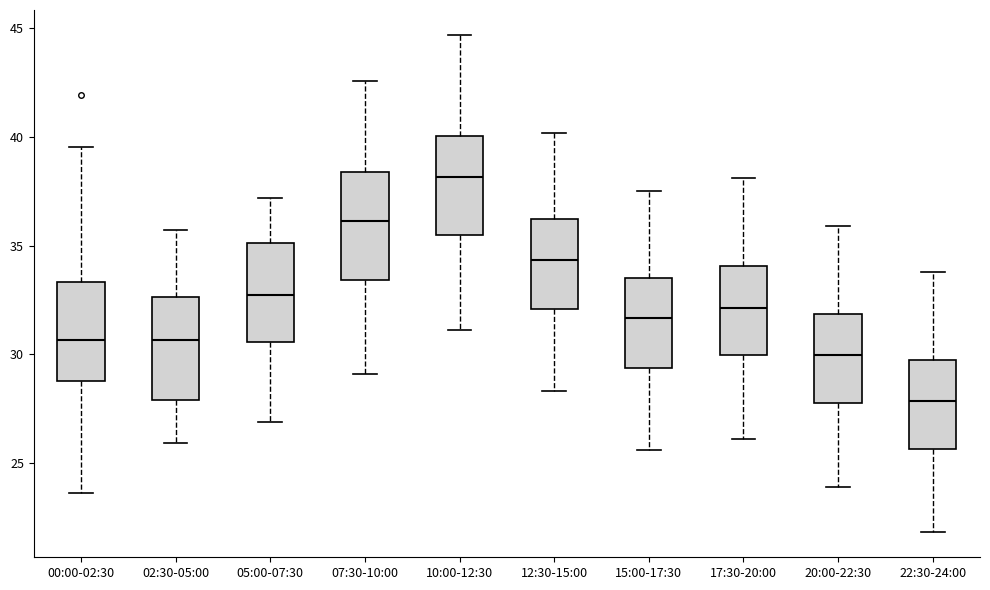

Where is the lower edge of the box for 00:00-02:30 on the y-axis? The values are not printed on the chart, so give them approximately, as read against the axis.

29.0